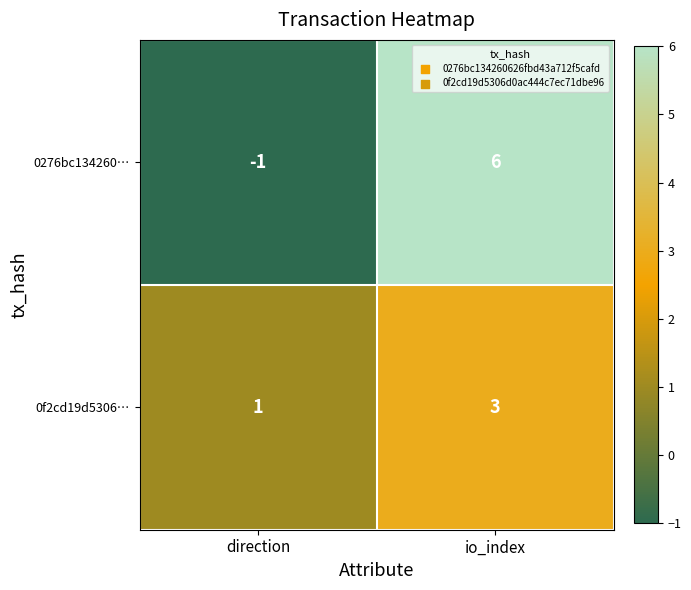

What is the maximum value for 0f2cd19d5306…?

3